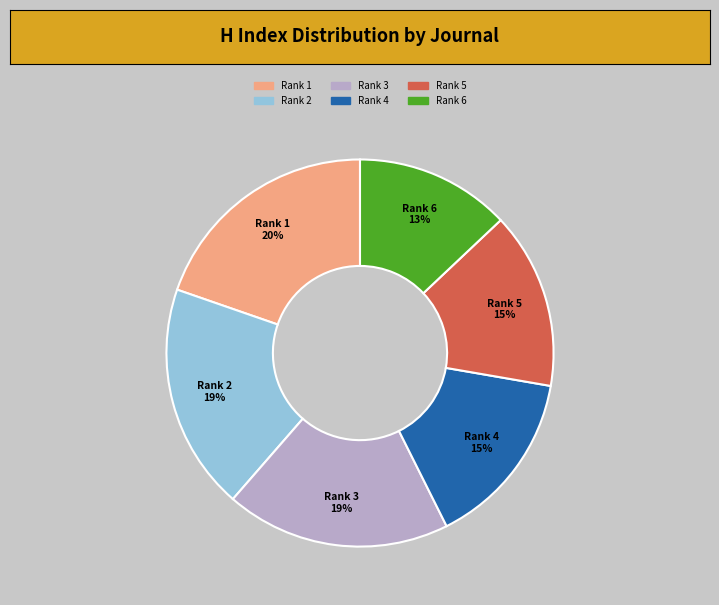

Is there a majority slice in this chart?

No